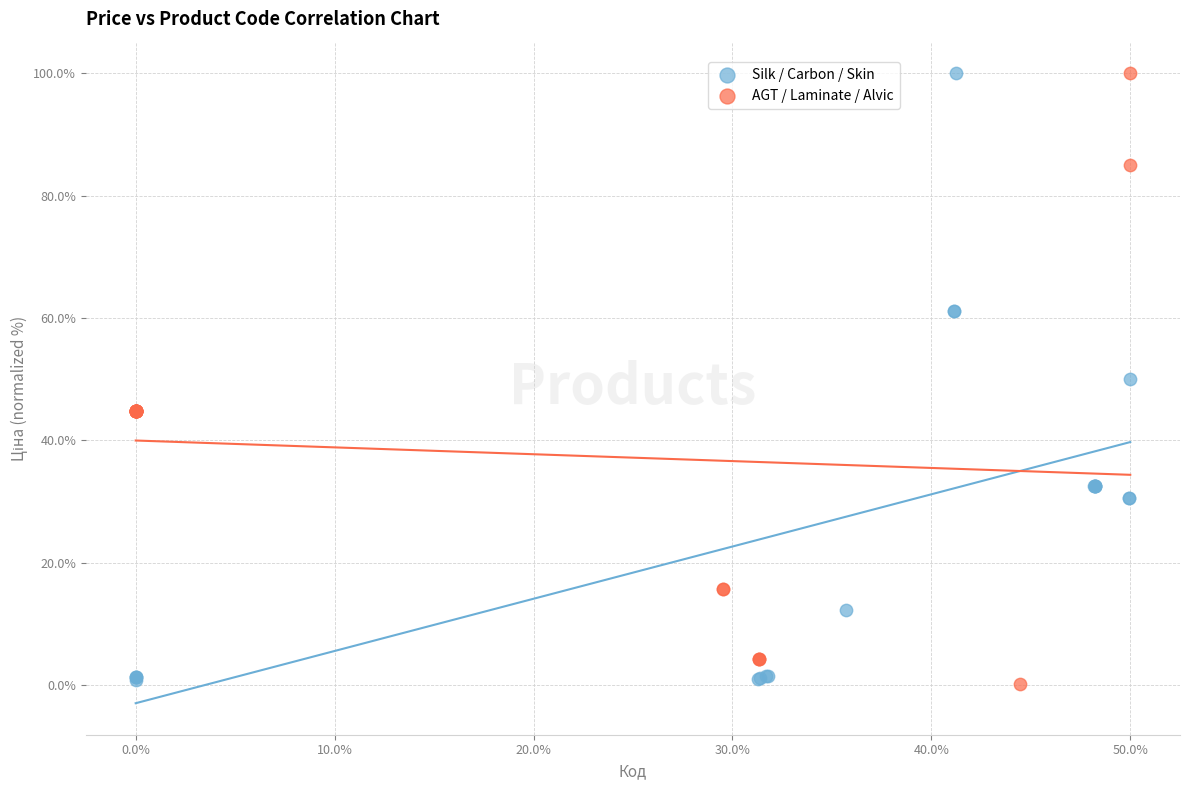

What are all the series names shown in the legend?

Silk / Carbon / Skin, AGT / Laminate / Alvic